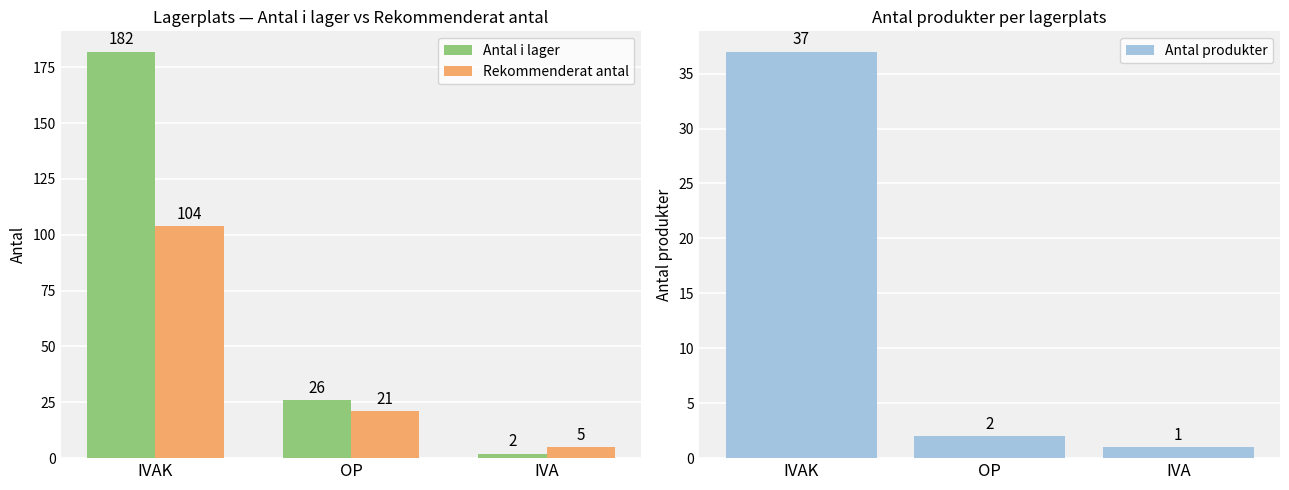

At how many categories does at least one series exceed 37?

1